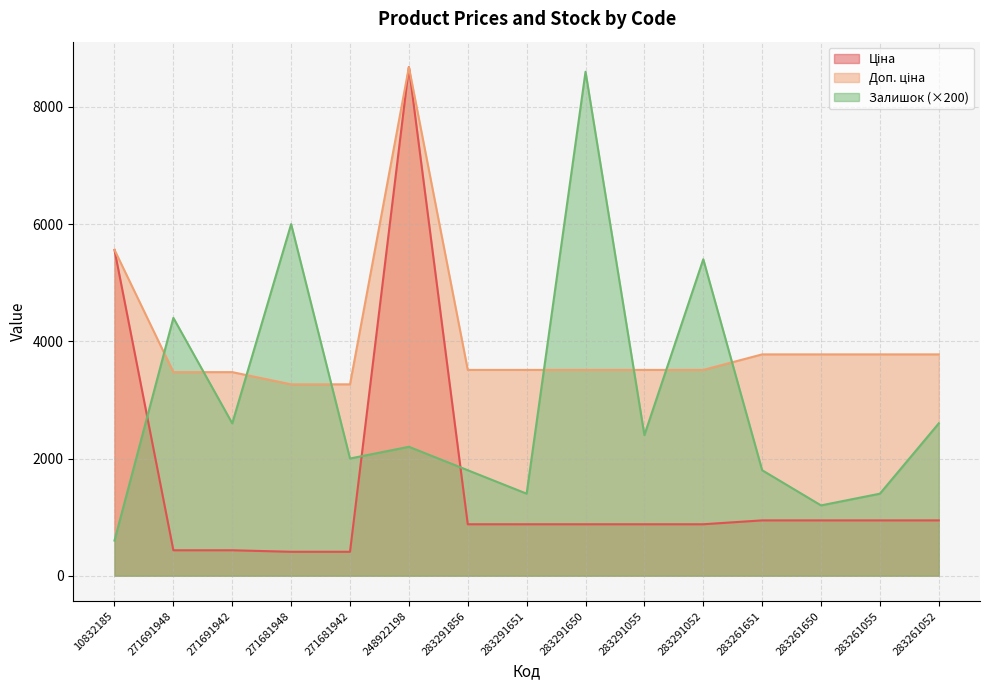

What position from the right is 283261052?

1